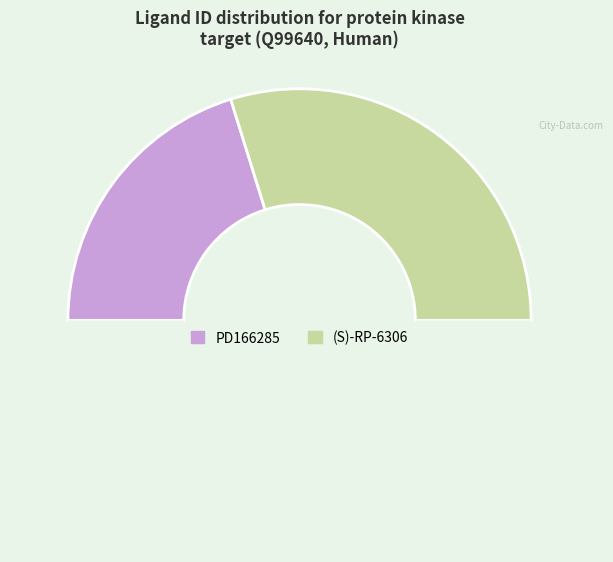

Count the number of slices in the pie.

3